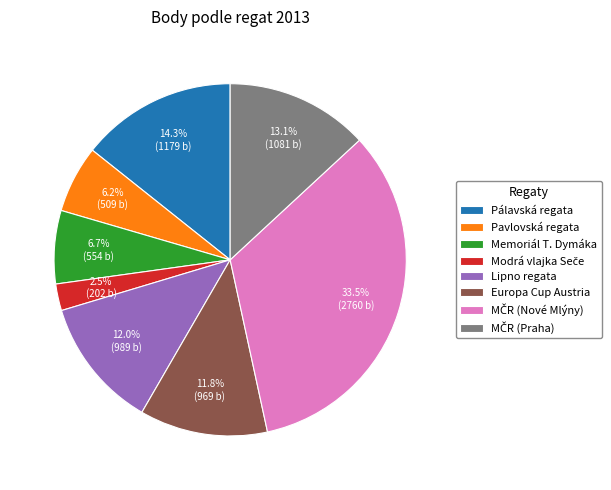

Is there a majority slice in this chart?

No